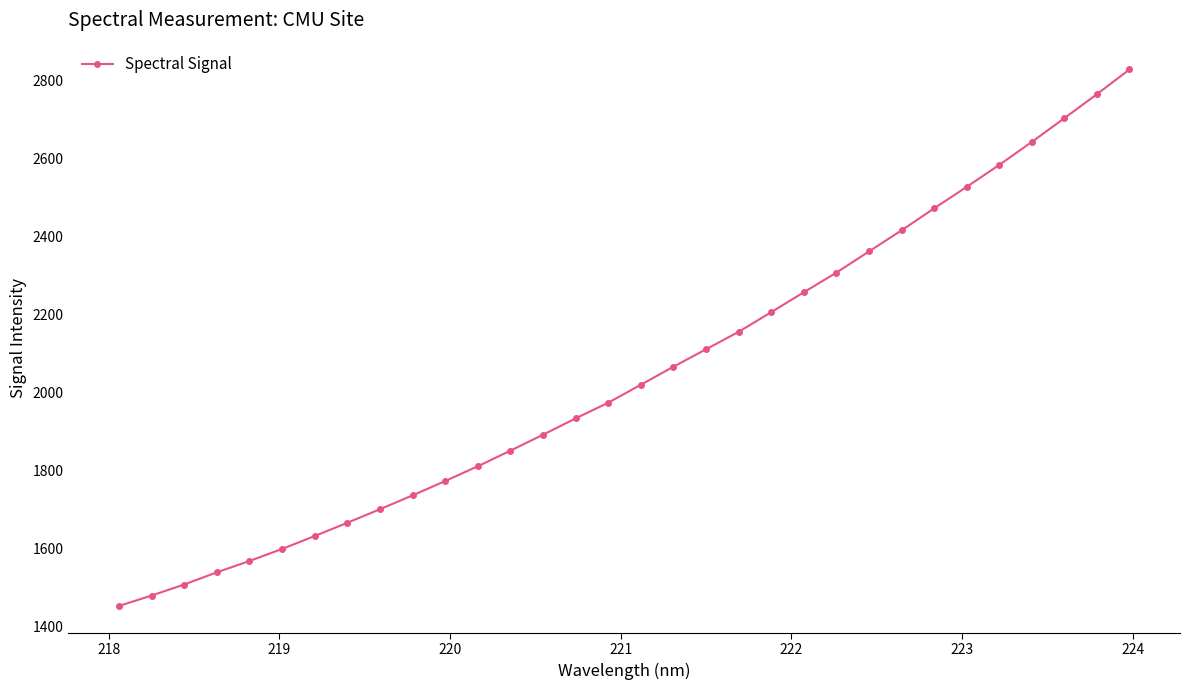

What is the smallest value displayed?

1452.3